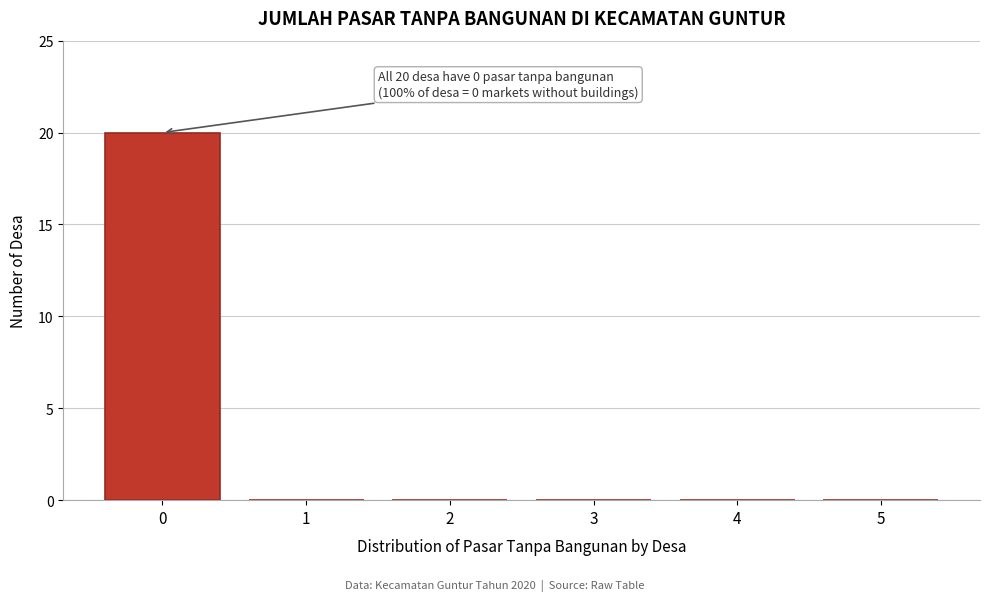

Reading right to left, transcribe all the data shown in this chart.

5=0	4=0	3=0	2=0	1=0	0=20